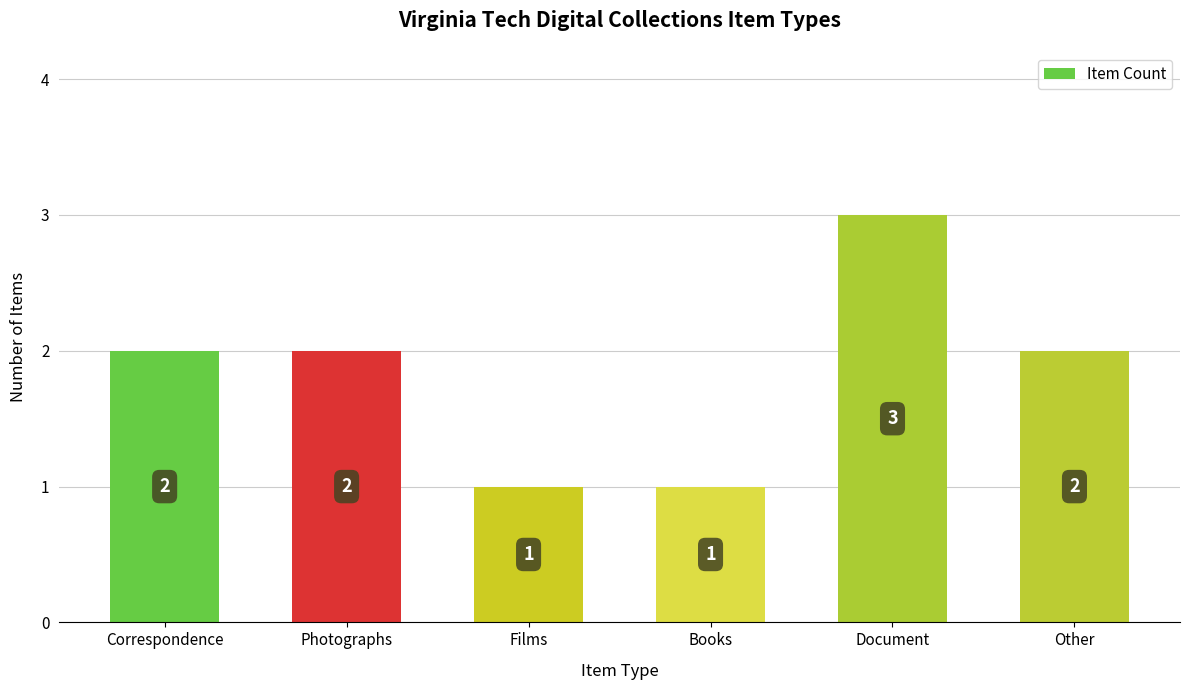

Reading left to right, extract all data points from this chart.

2	2	1	1	3	2